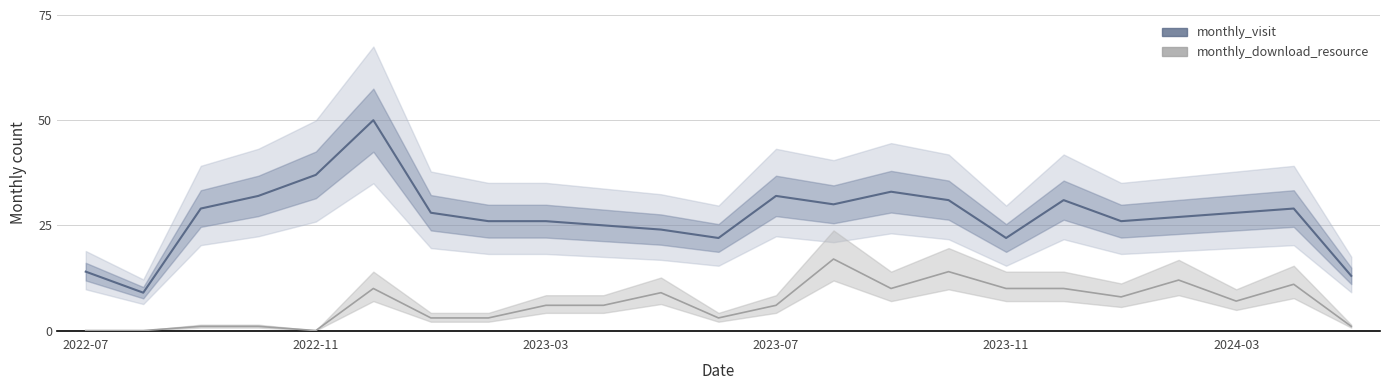

How many interior local valleys does the monthly_visit series have?

5